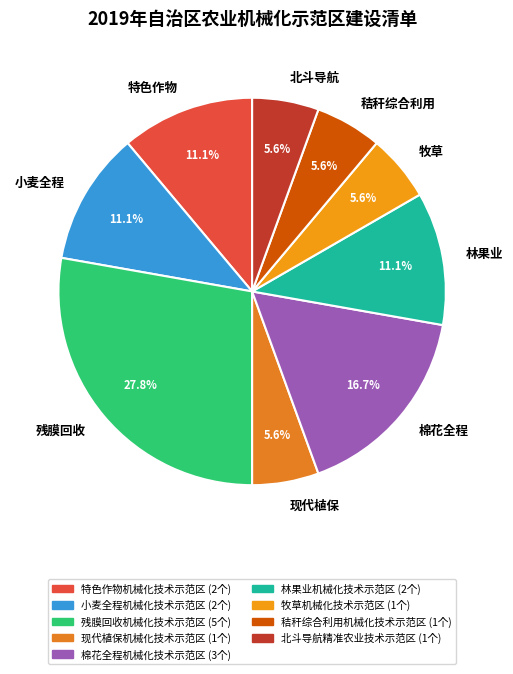

To the nearest percent, what is the average slice percentage?

11%